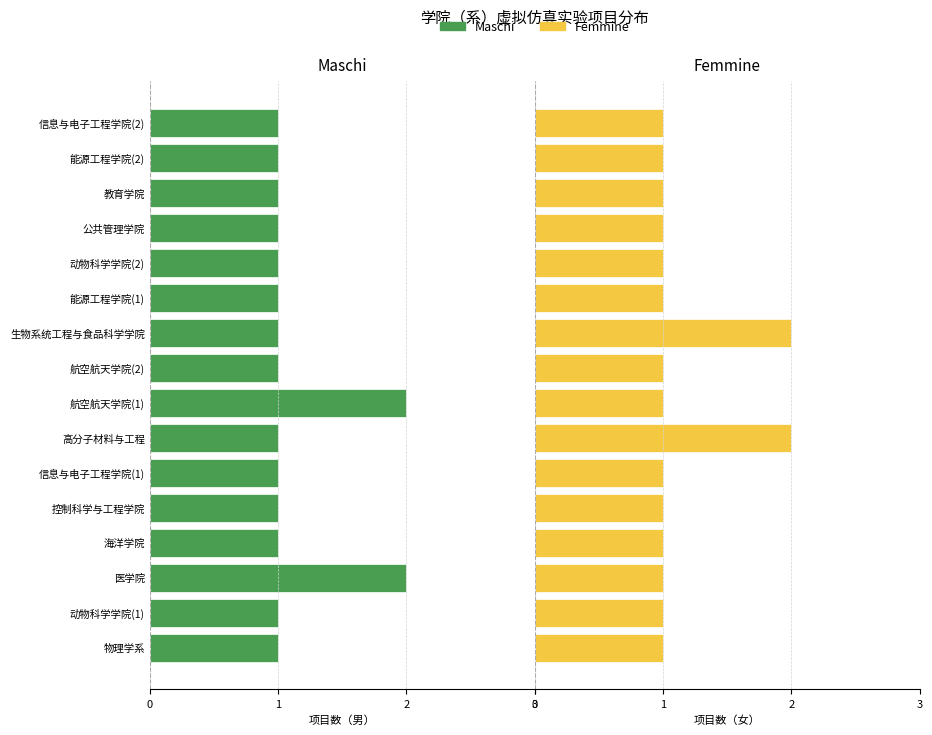

Which series changed the most between 航空航天学院(1) and 生物系统工程与食品科学学院?

Maschi